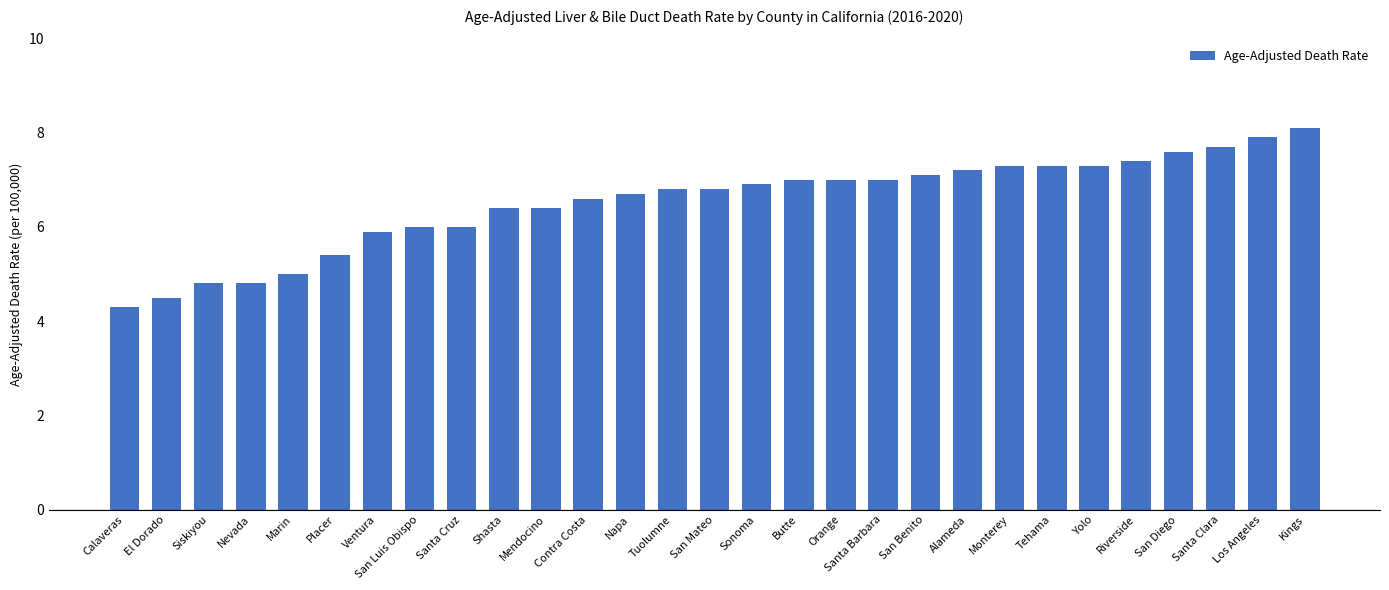

Does the chart contain any negative values?

No